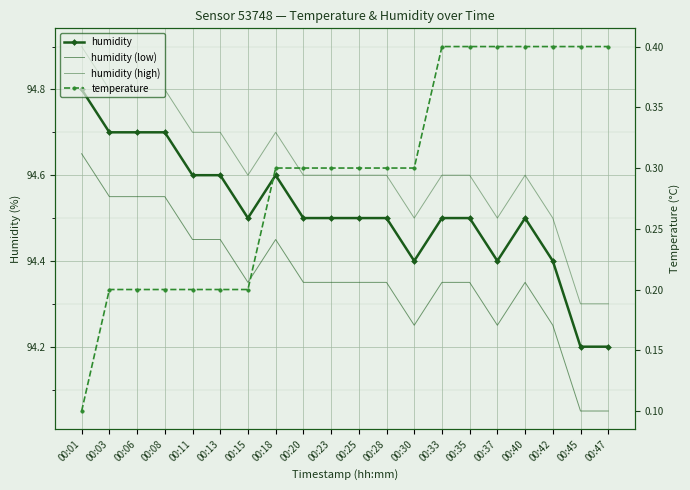

Where is humidity nearest to the value 94?

00:45